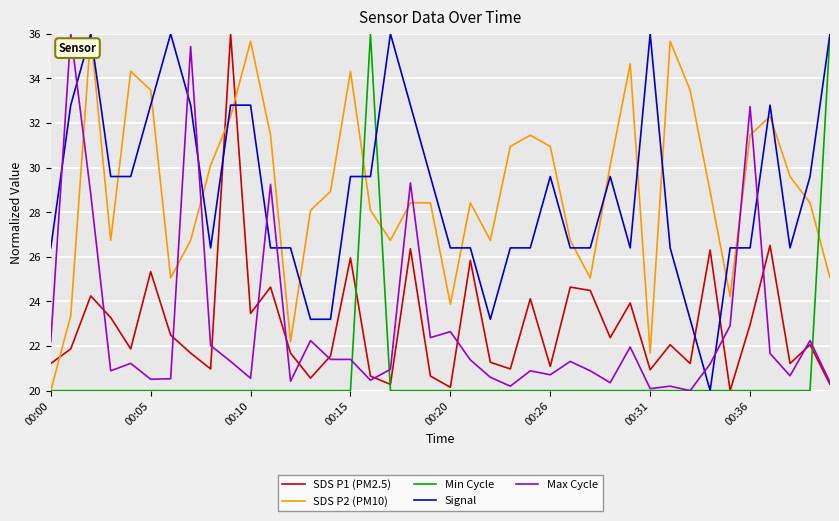

What is the greatest value displayed?

36.0